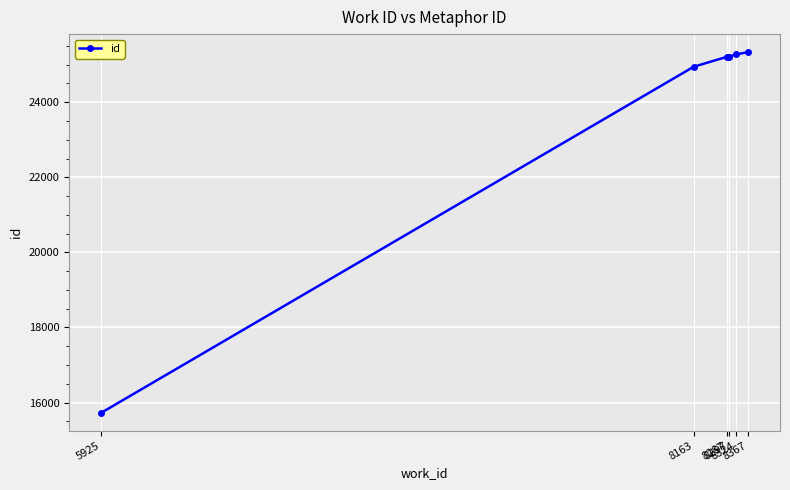

What is the sum of all values?

141705